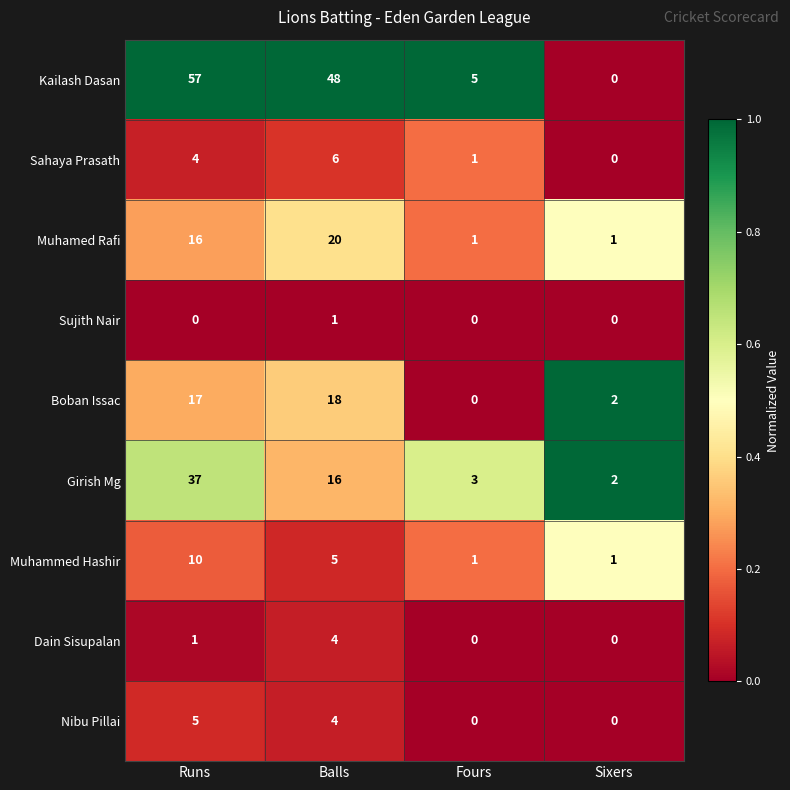

Is it true that Nibu Pillai equals 5 at Runs?

True